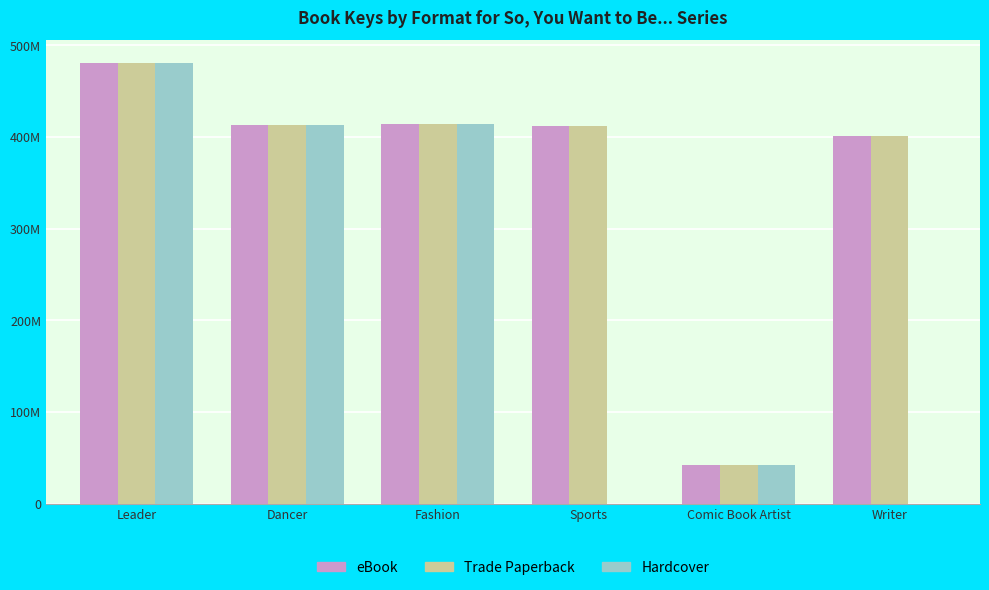

What are all the series names shown in the legend?

eBook, Trade Paperback, Hardcover